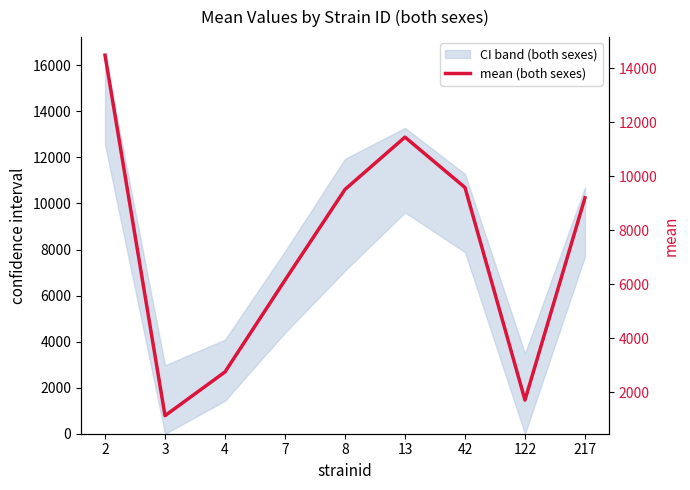

What is the value of the 8th point from the left?

1717.3